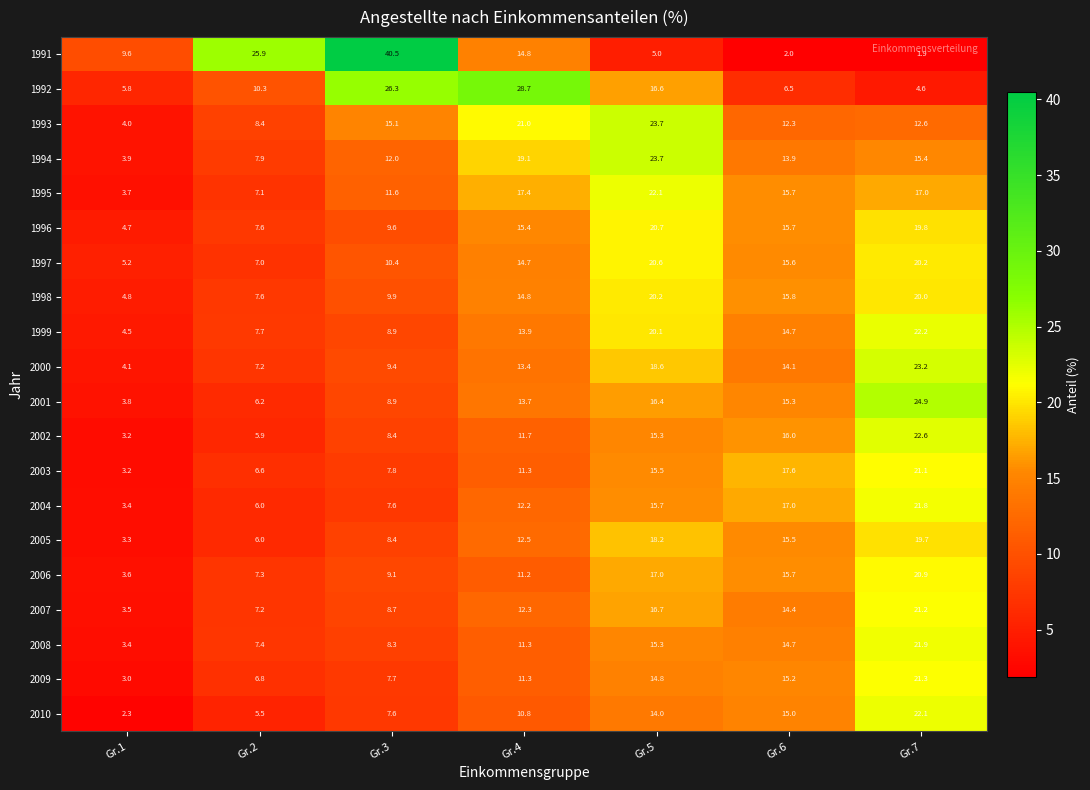

At which category does the chart reach its minimum across all series?

Gr.7